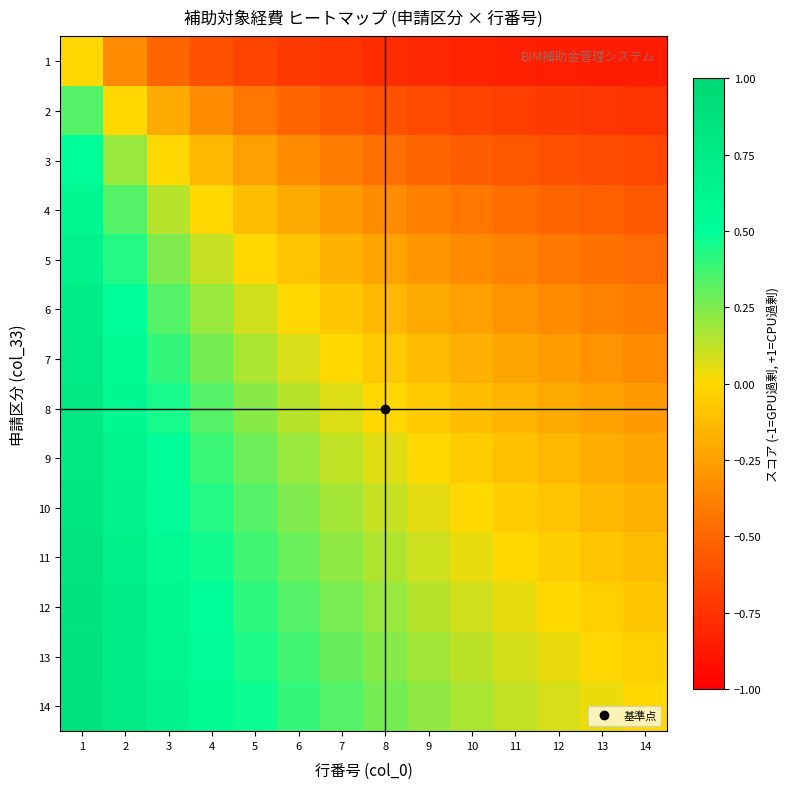

How many series are shown in this chart?

14